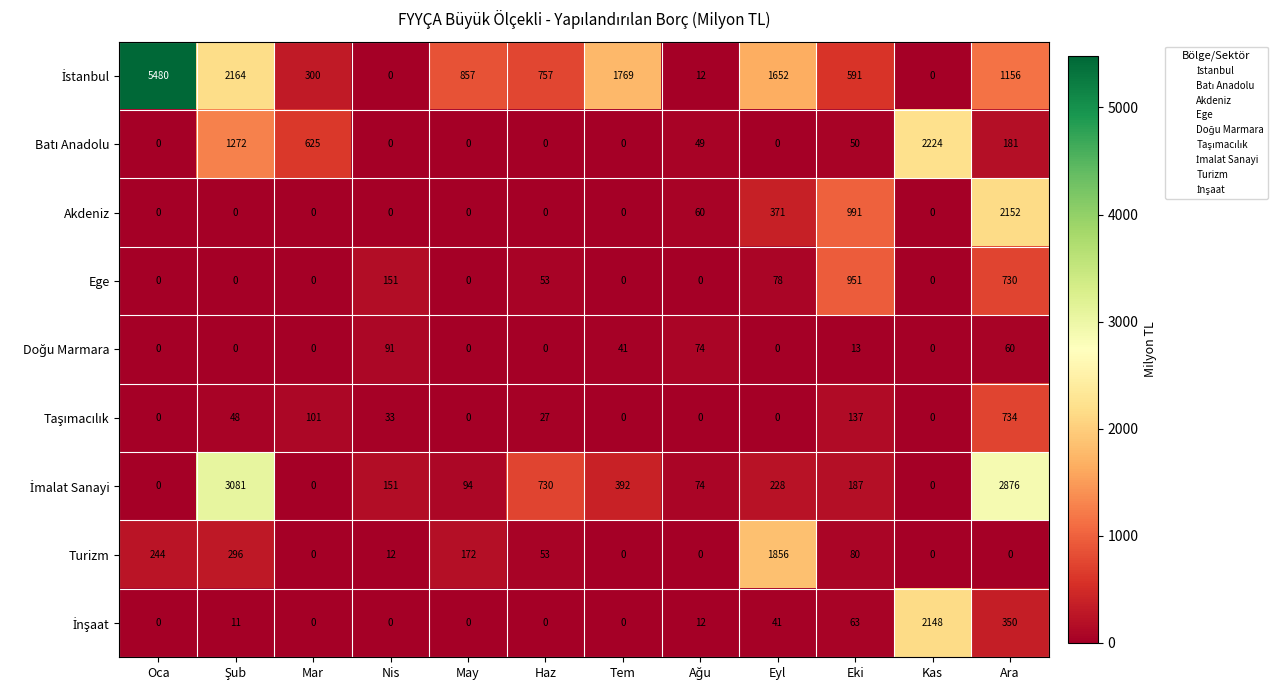

What is the average value of the Ege series?

164